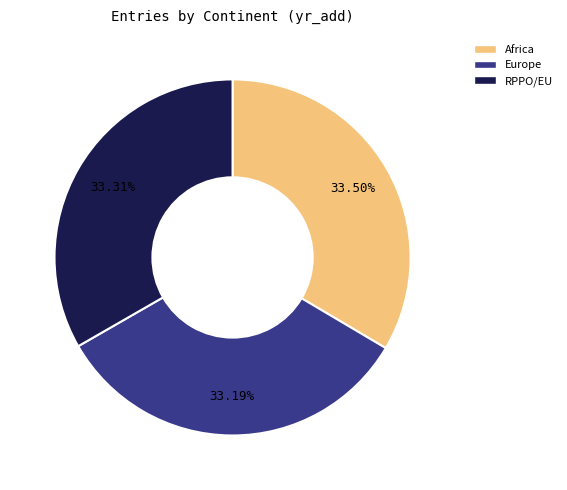

Is there a majority slice in this chart?

No